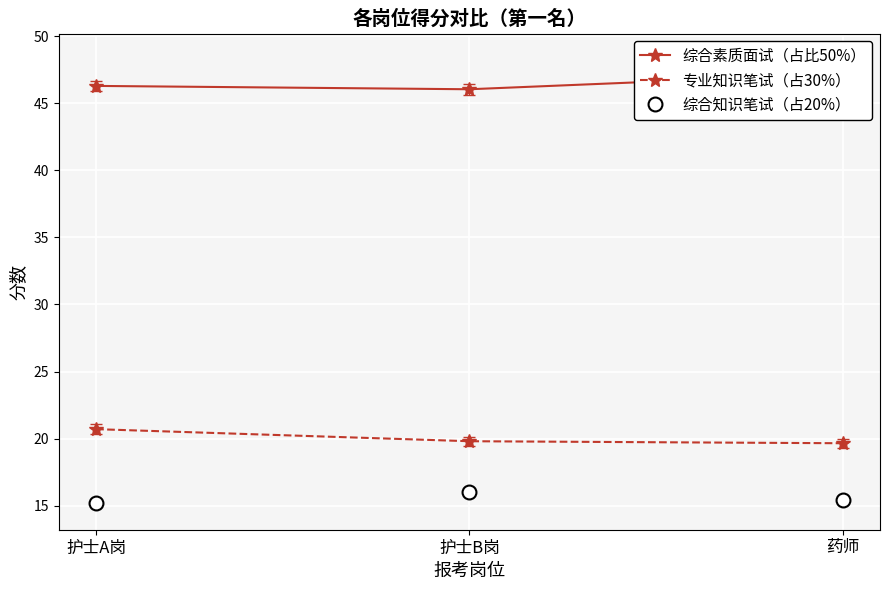

What is the label of the 1st point from the right?

药师